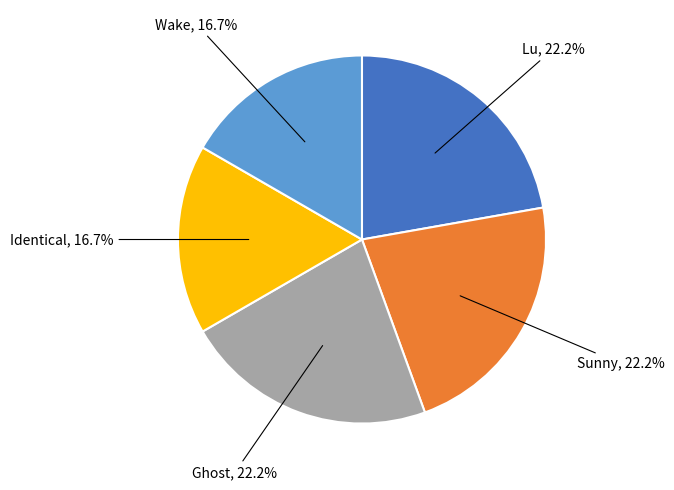

To the nearest percent, what is the difference between the largest and smallest slice percentages?

6%